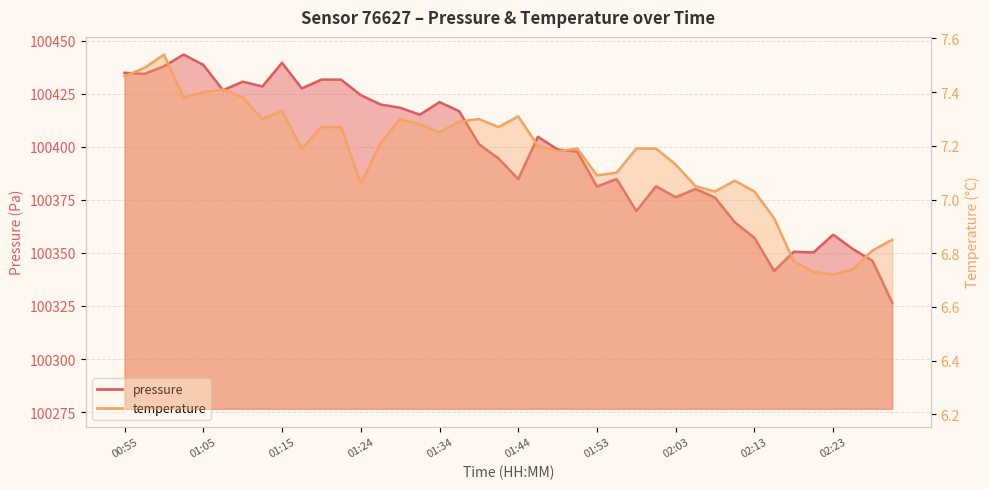

Between 02:13 and 01:41, which is larger?

01:41